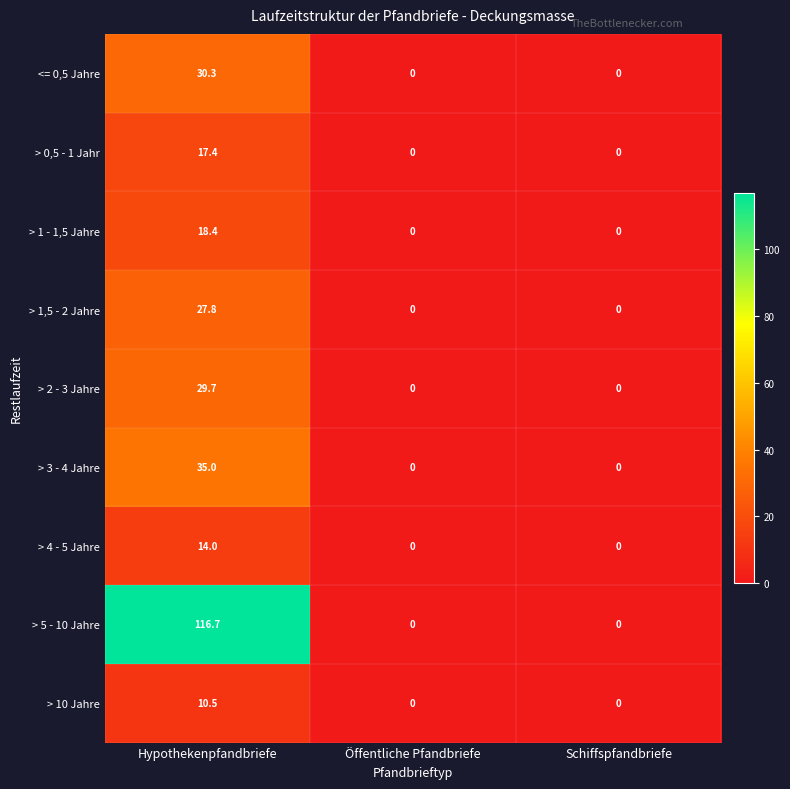

Which series has the widest spread of values?

> 5 - 10 Jahre